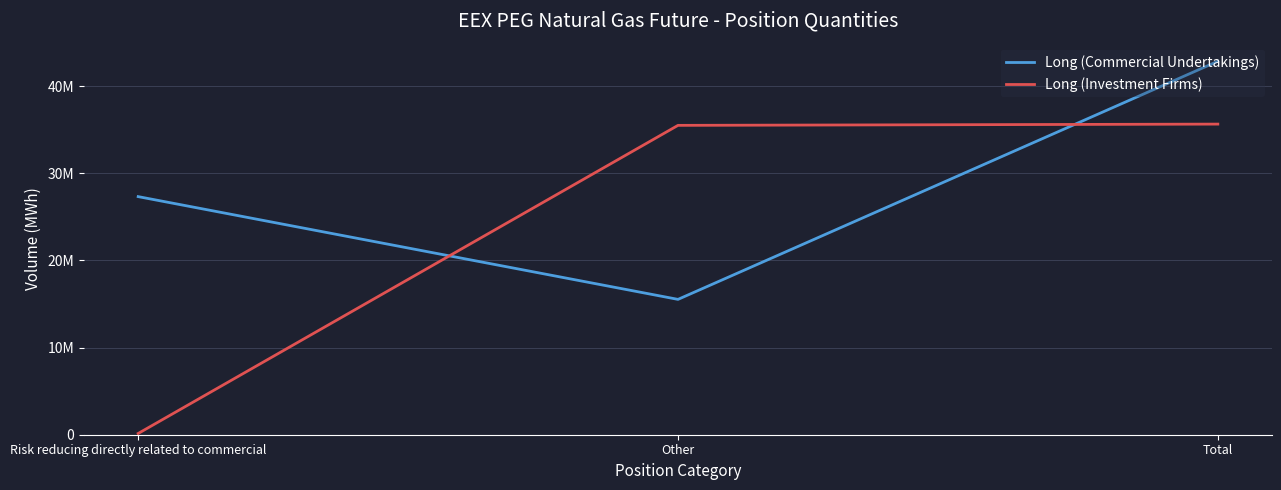

What are all the series names shown in the legend?

Long (Commercial Undertakings), Long (Investment Firms)